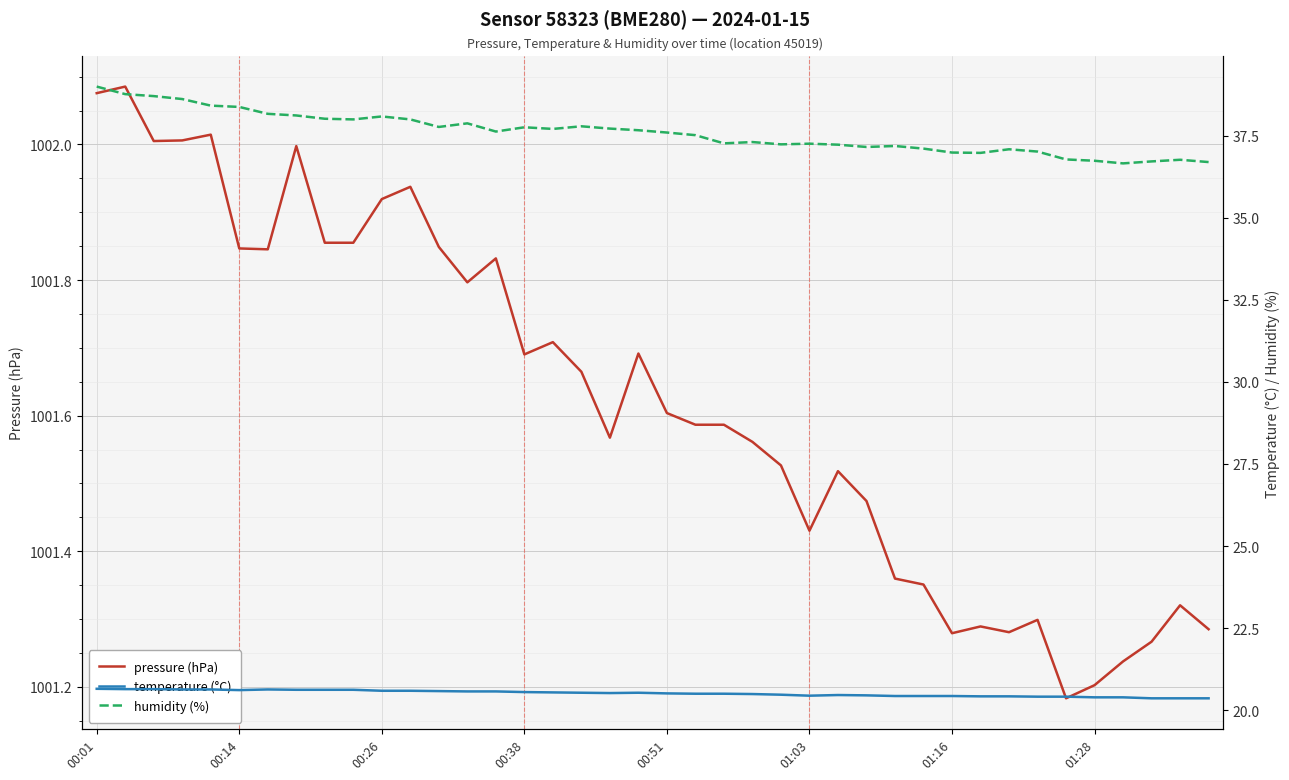

What is the spread (max minus min) of values at 24?

981.1